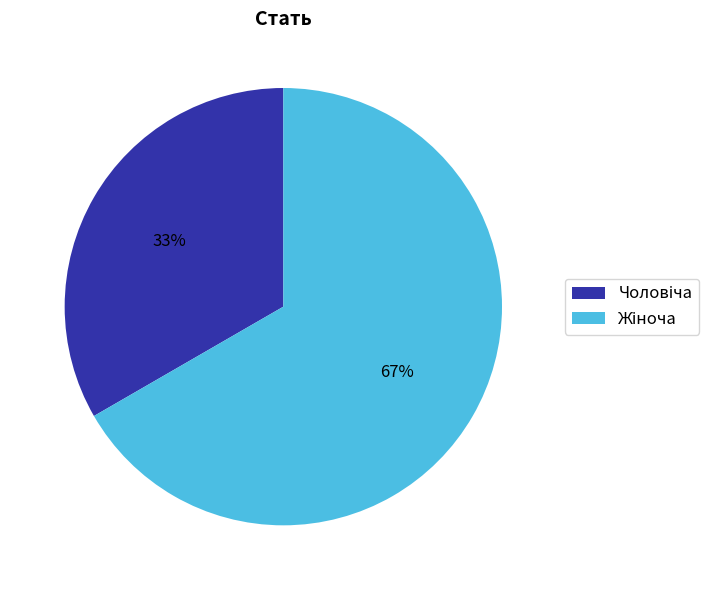

Is there any slice that represents more than half of the pie?

Yes